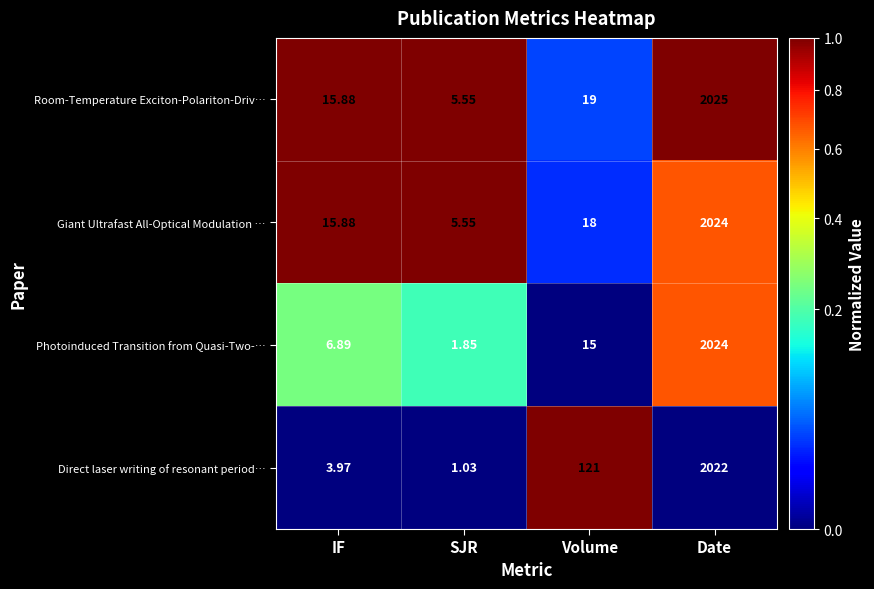

At which label does Photoinduced Transition from Quasi-Two-… reach its peak?

Date